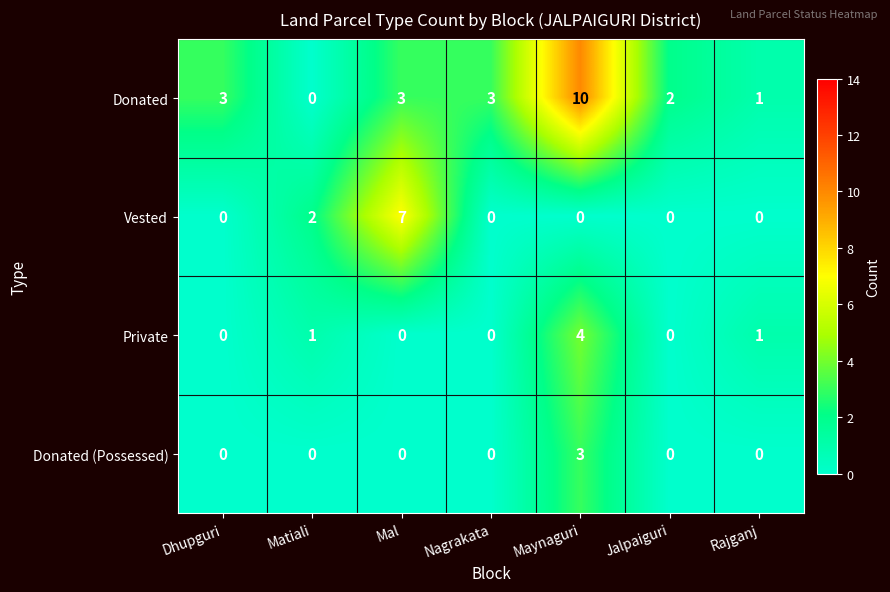

At Maynaguri, list the series in order from largest to smallest.

Donated, Private, Donated (Possessed), Vested